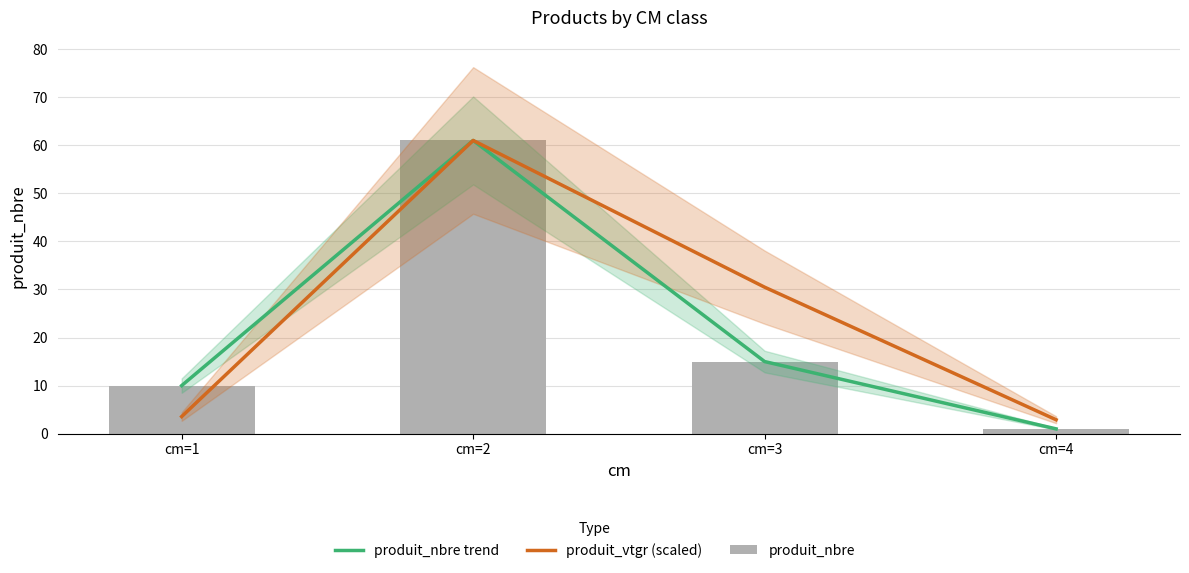

Which category has the highest value in the produit_nbre trend series?

cm=2